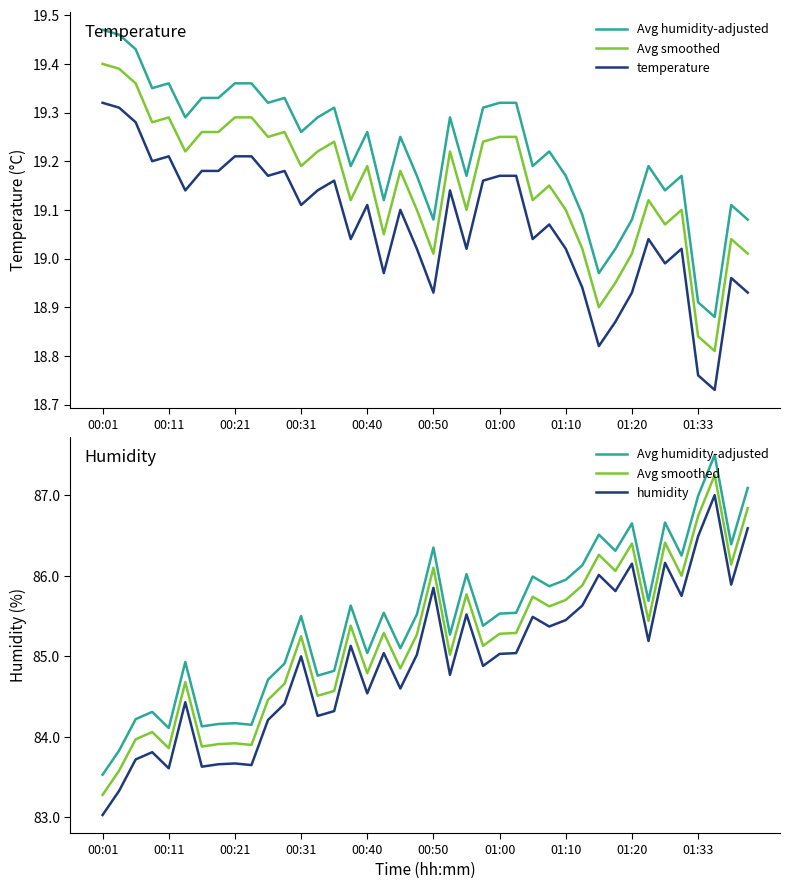

Which series has the largest total across all categories?

Avg humidity-adjusted